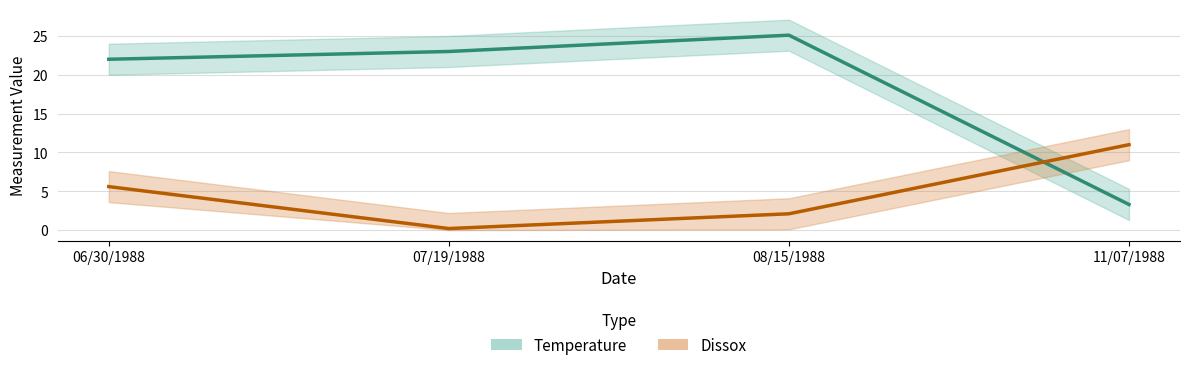

Where does the Dissox series first go above 5?

06/30/1988